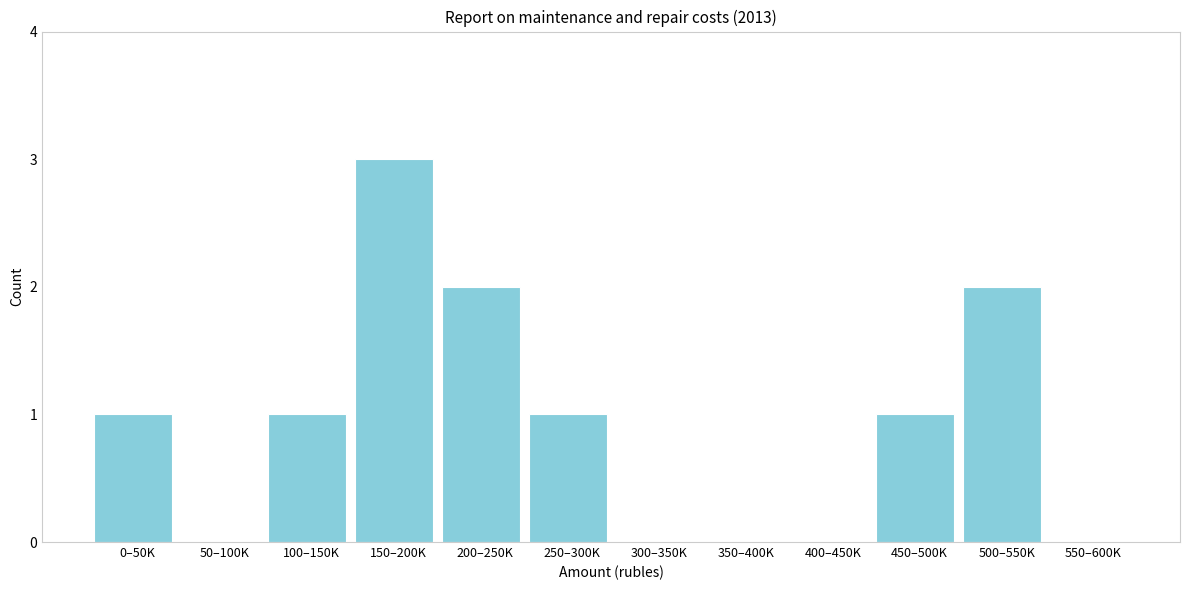

Reading left to right, list all the values displayed in this chart.

0–50K=1	50–100K=0	100–150K=1	150–200K=3	200–250K=2	250–300K=1	300–350K=0	350–400K=0	400–450K=0	450–500K=1	500–550K=2	550–600K=0